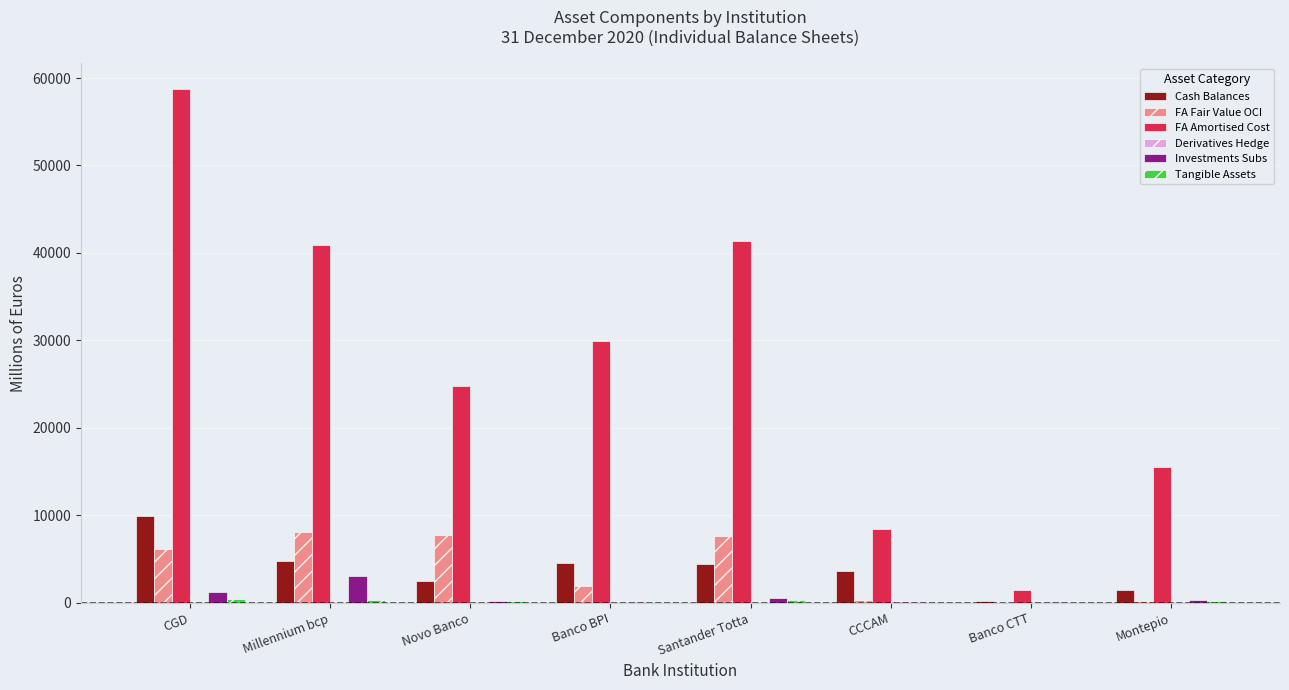

What is the approximate value of FA Fair Value OCI at CGD?

6220.9